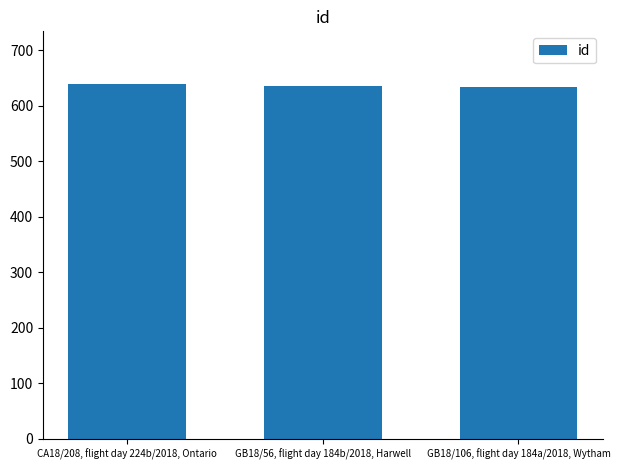

Approximately how many times larger is the value at GB18/106, flight day 184a/2018, Wytham compared to GB18/56, flight day 184b/2018, Harwell?

1.0